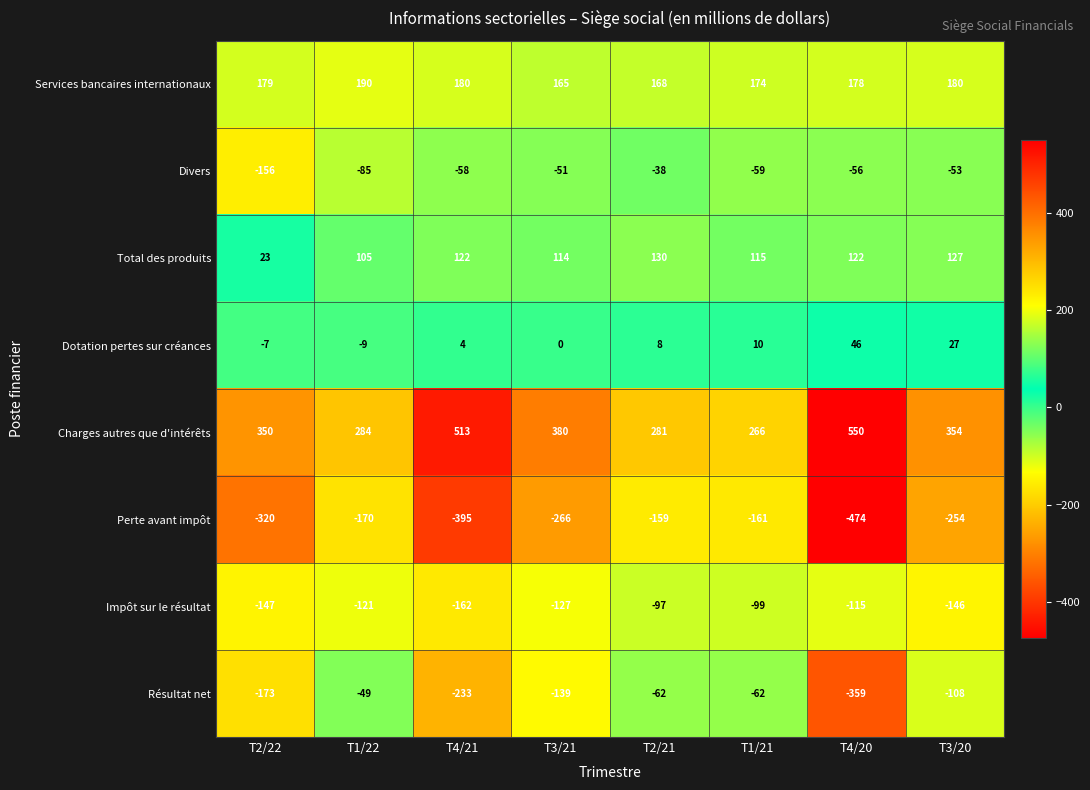

What is the difference between the Total des produits values at T1/21 and T4/21?

7